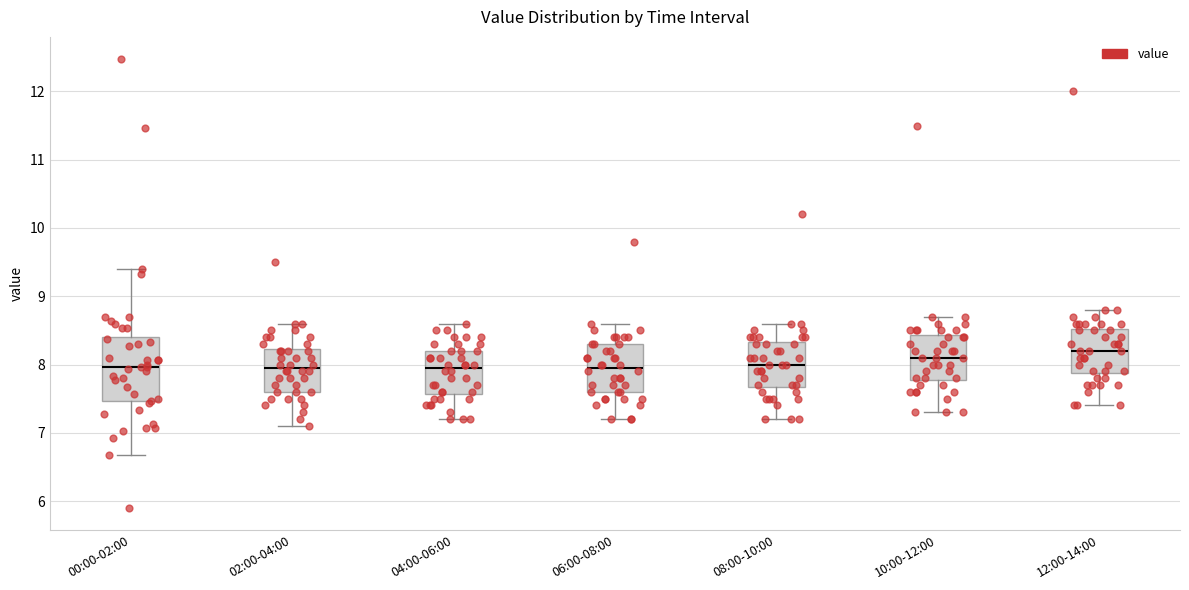

Reading left to right, transcribe this box plot: for each box, give where its median line is, the range the box spans, and where its two whiskers end, as read against the y-axis. The values are not printed on the chart, so give them approximately, as read against the axis.

00:00-02:00: median 8.0, box 7.5 to 8.4, whiskers 6.7 to 9.4
02:00-04:00: median 8.0, box 7.6 to 8.2, whiskers 7.1 to 8.6
04:00-06:00: median 8.0, box 7.6 to 8.2, whiskers 7.2 to 8.6
06:00-08:00: median 8.0, box 7.6 to 8.3, whiskers 7.2 to 8.6
08:00-10:00: median 8.0, box 7.7 to 8.3, whiskers 7.2 to 8.6
10:00-12:00: median 8.1, box 7.8 to 8.4, whiskers 7.3 to 8.7
12:00-14:00: median 8.2, box 7.9 to 8.5, whiskers 7.4 to 8.8